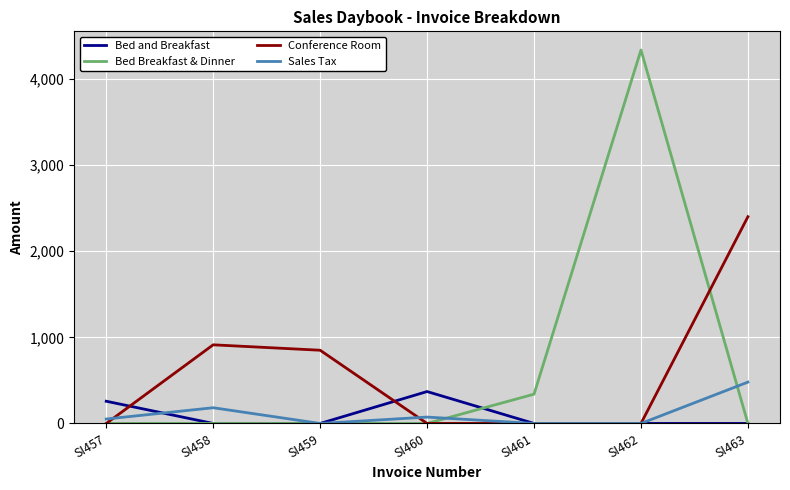

At which label does Sales Tax reach its peak?

SI463